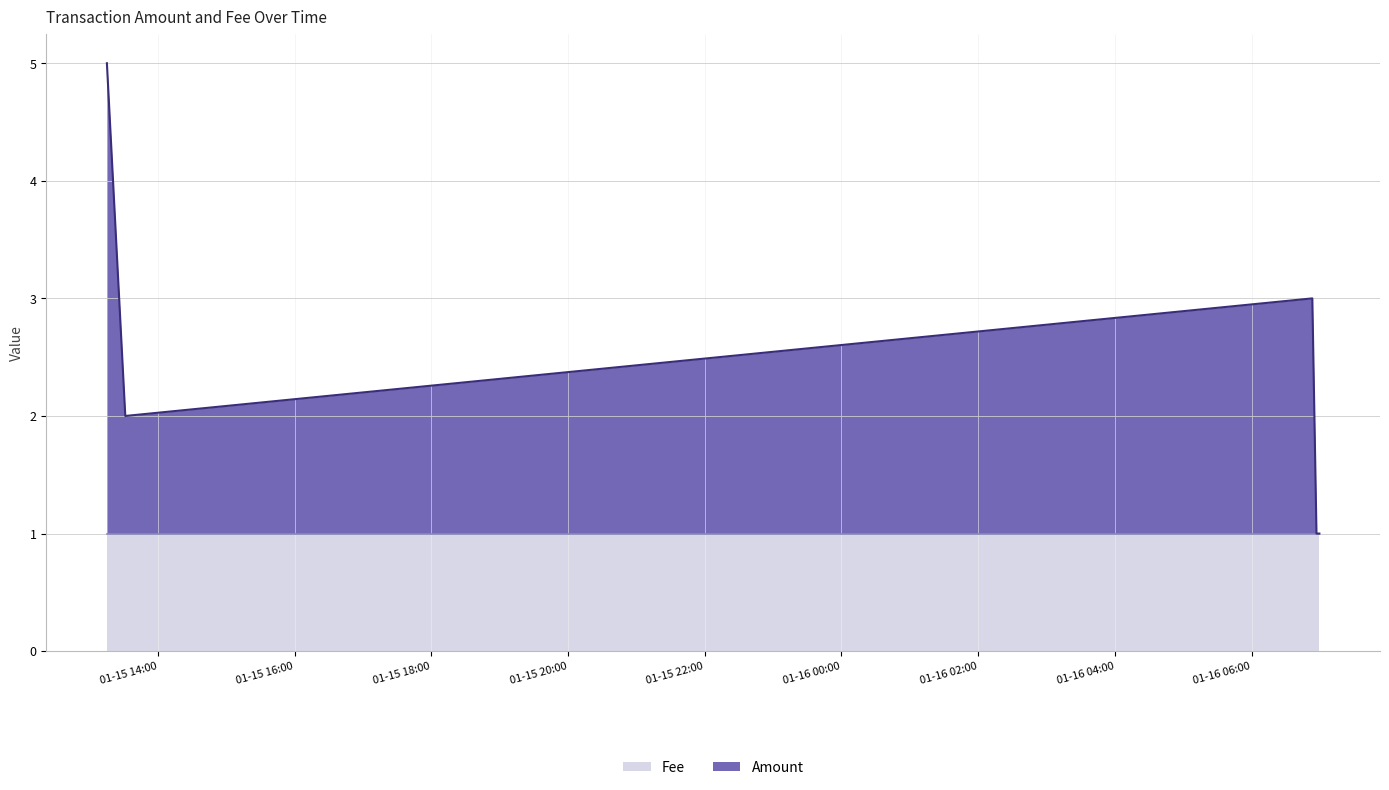

What is the label of the 1st point from the left?

2016-01-15 13:15:16